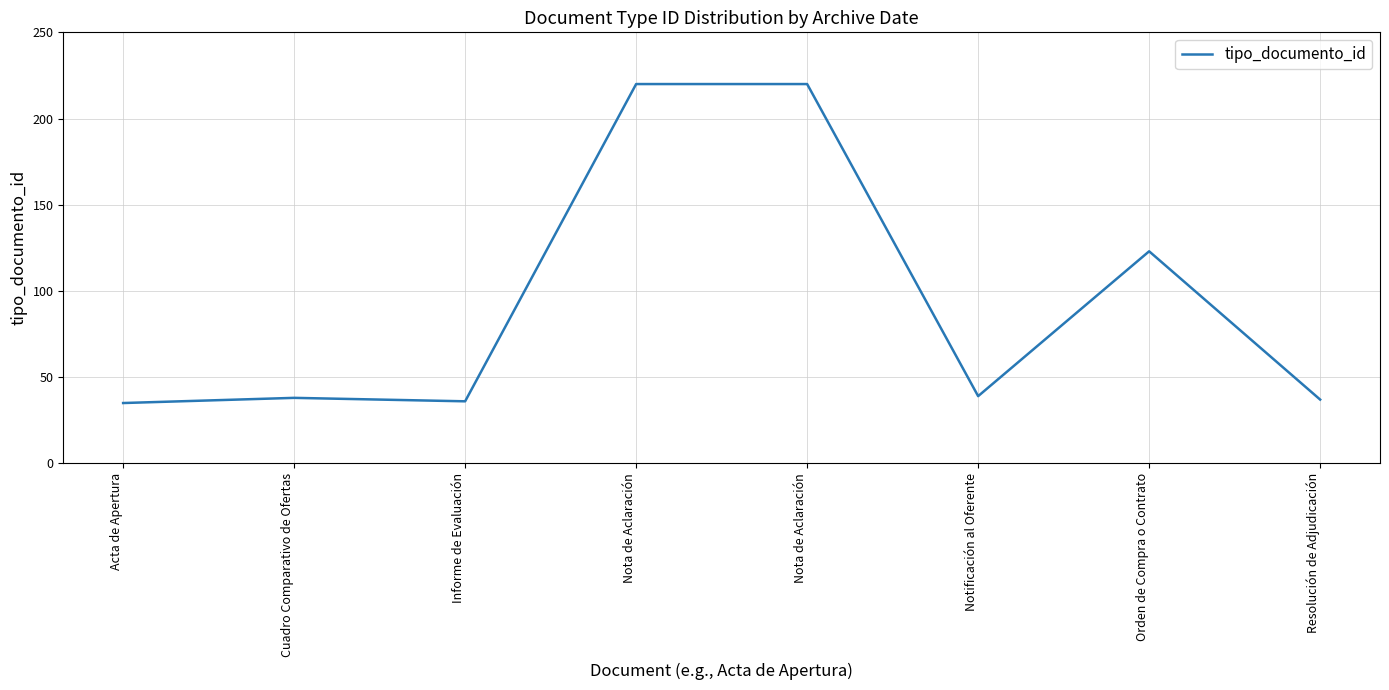

What is the difference between the values at Nota de Aclaración and Cuadro Comparativo de Ofertas?

182